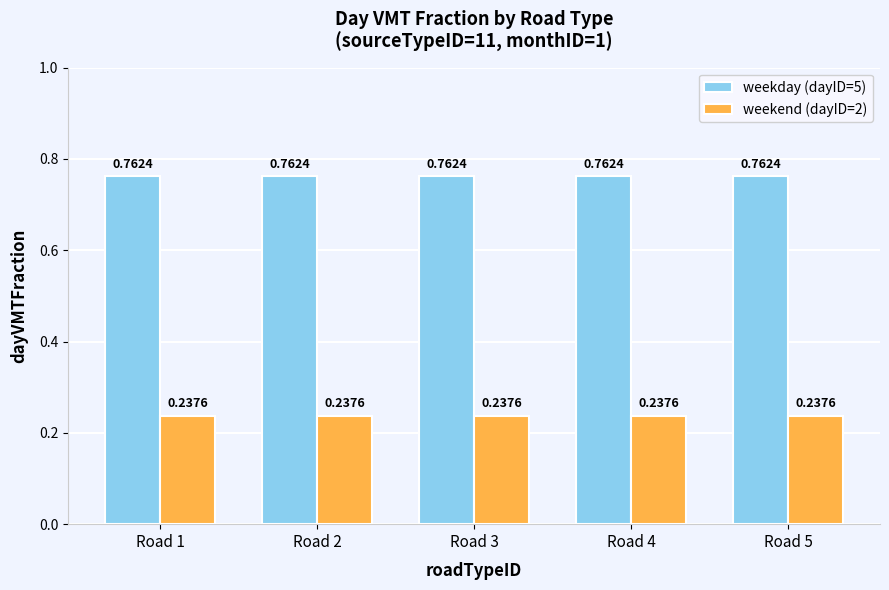

At how many categories does at least one series exceed 0?

5